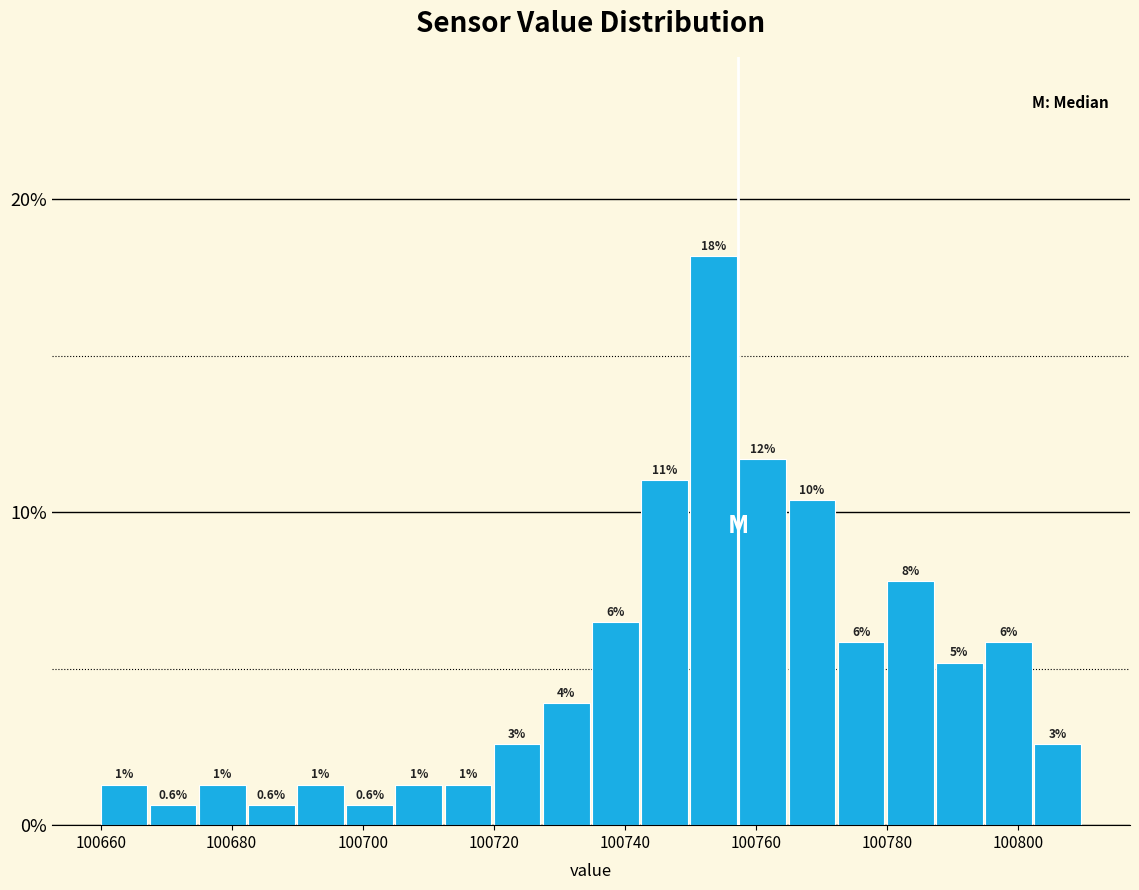

Read against the x-axis, roughly where is the centre of the tallest bar?

100754